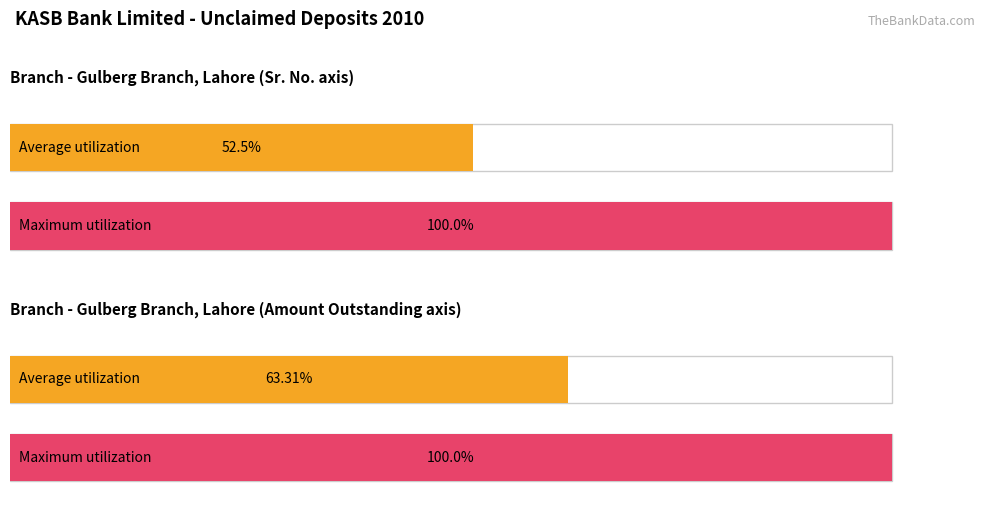

Are the bars grouped side by side (vs. stacked)?

Yes